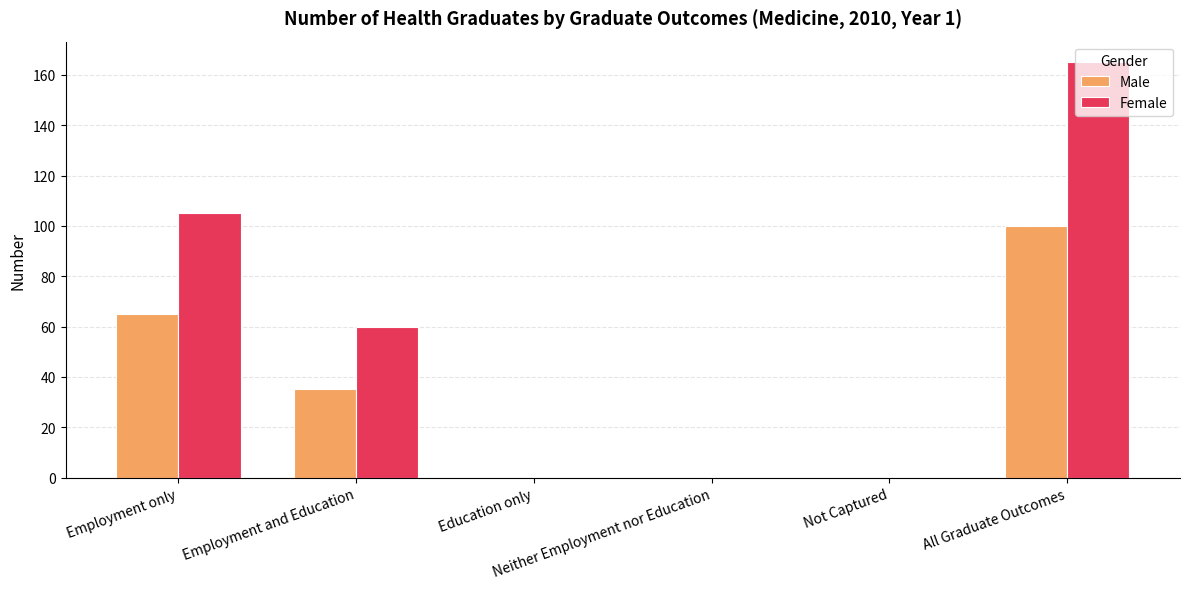

What is the sum of all Female values?

330